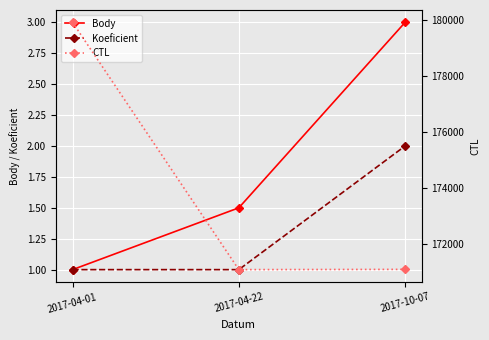

Rank the series by their maximum value, from lowest to highest.

Koeficient, Body, CTL